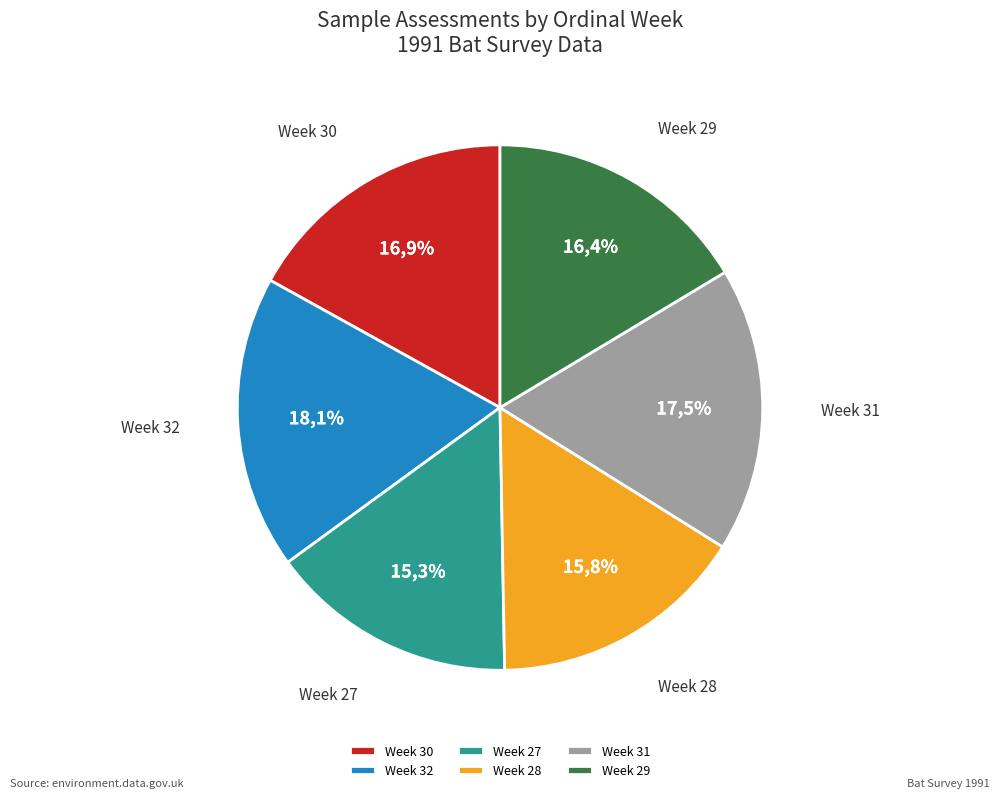

How many segments does this pie chart have?

6